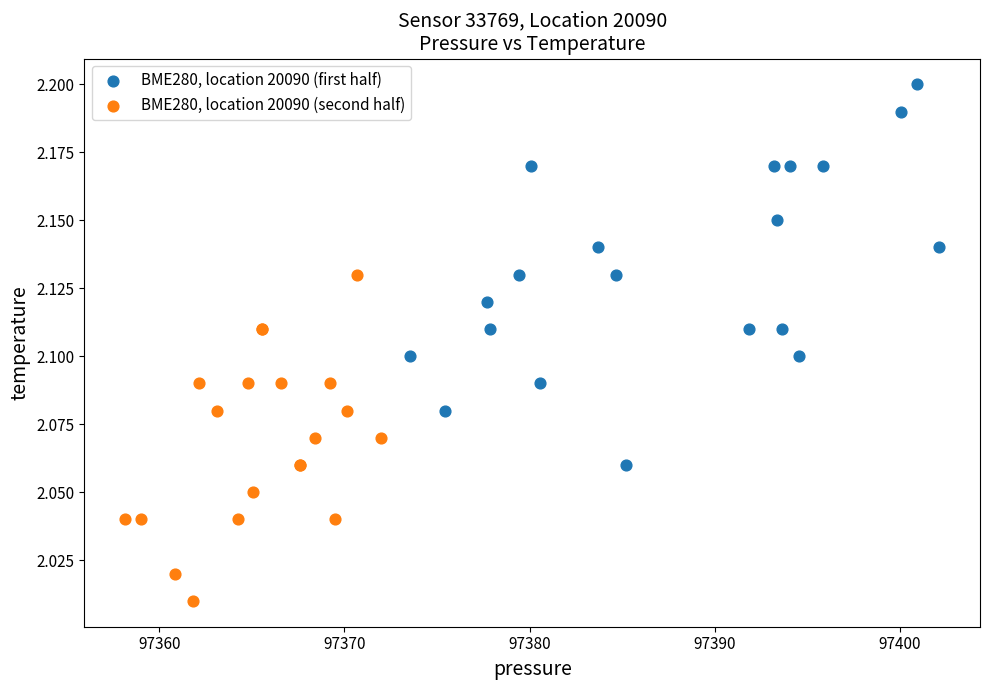

Which series has the widest spread of Y values?

BME280, location 20090 (first half)